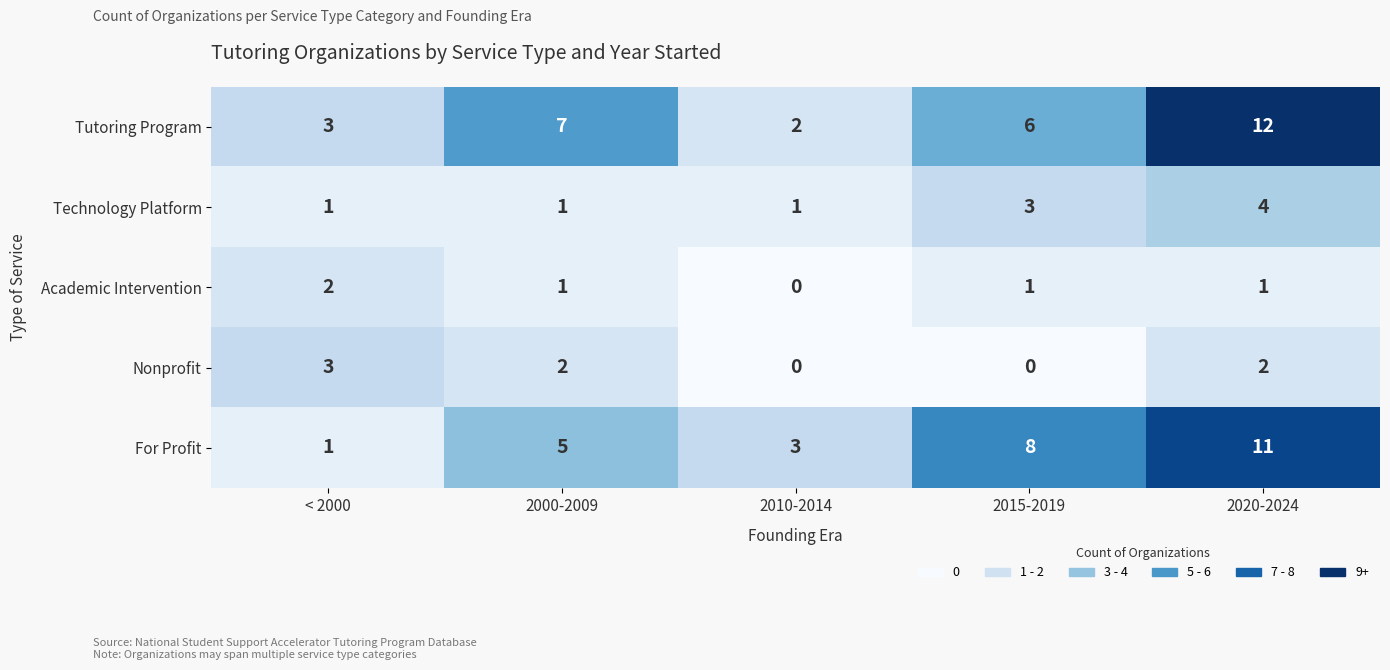

How many Tutoring Program values are between 3 and 7?

3